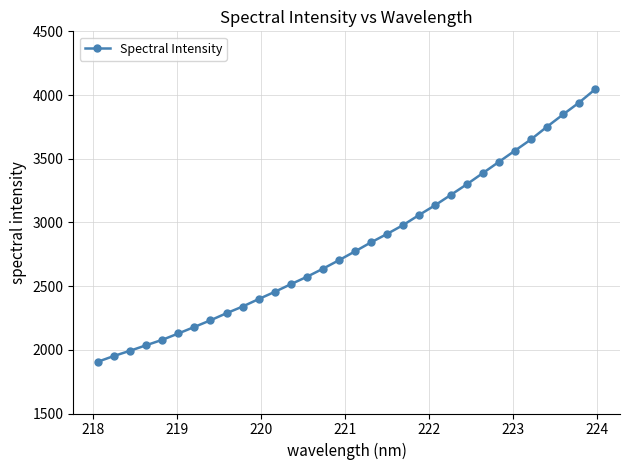

How many categories are shown in the chart?

32